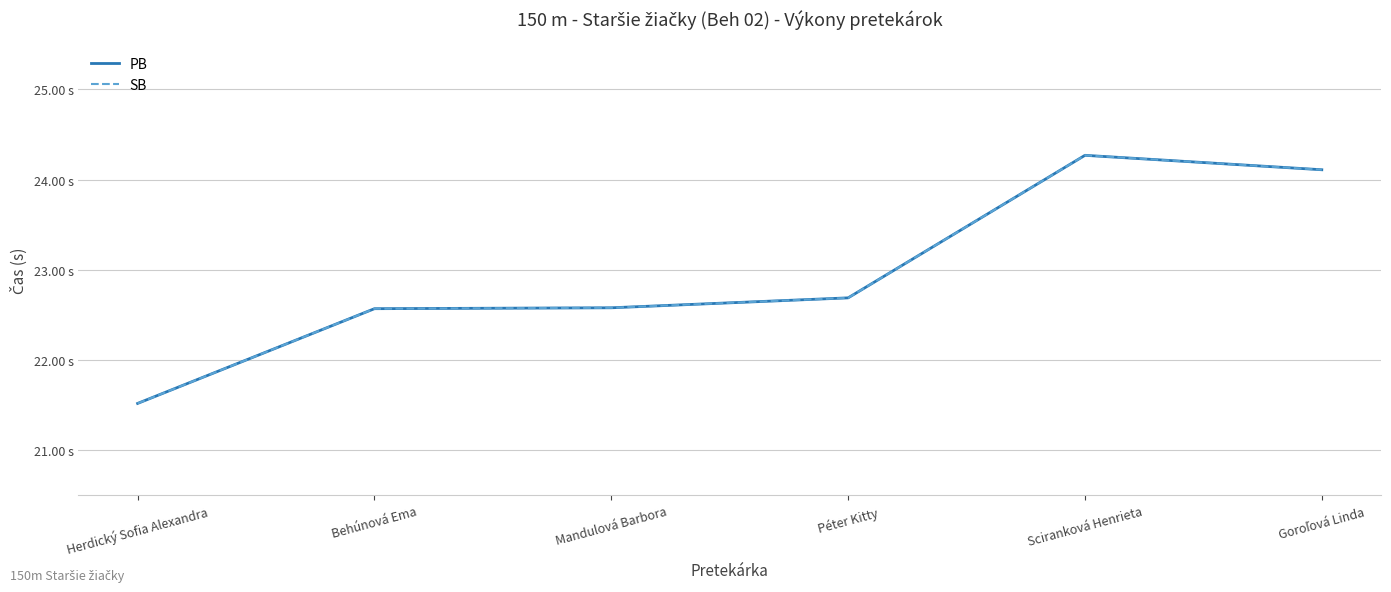

Does the chart display data point markers on the line(s)?

No